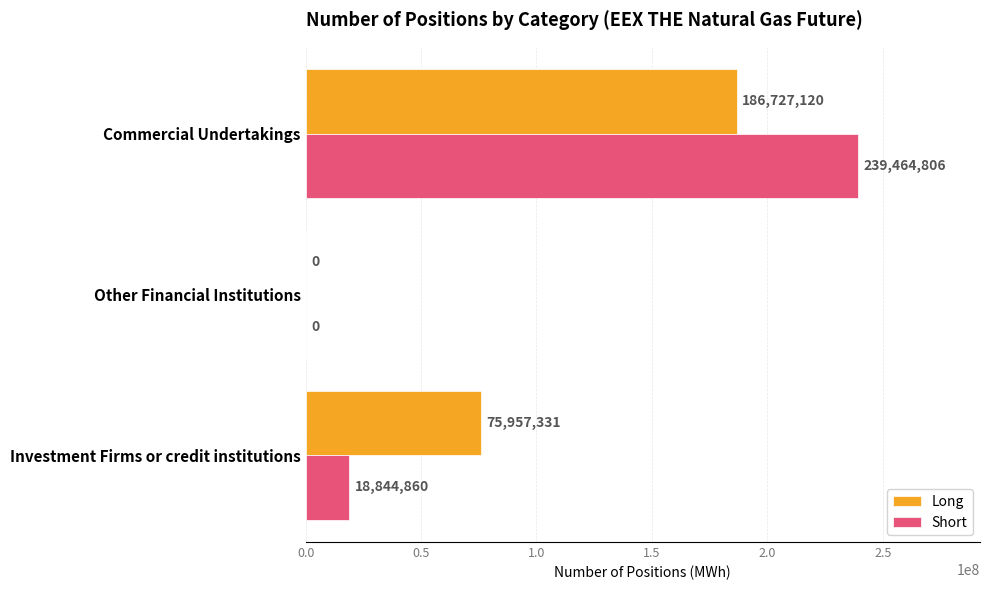

What is the average value of the Long series?

87561484